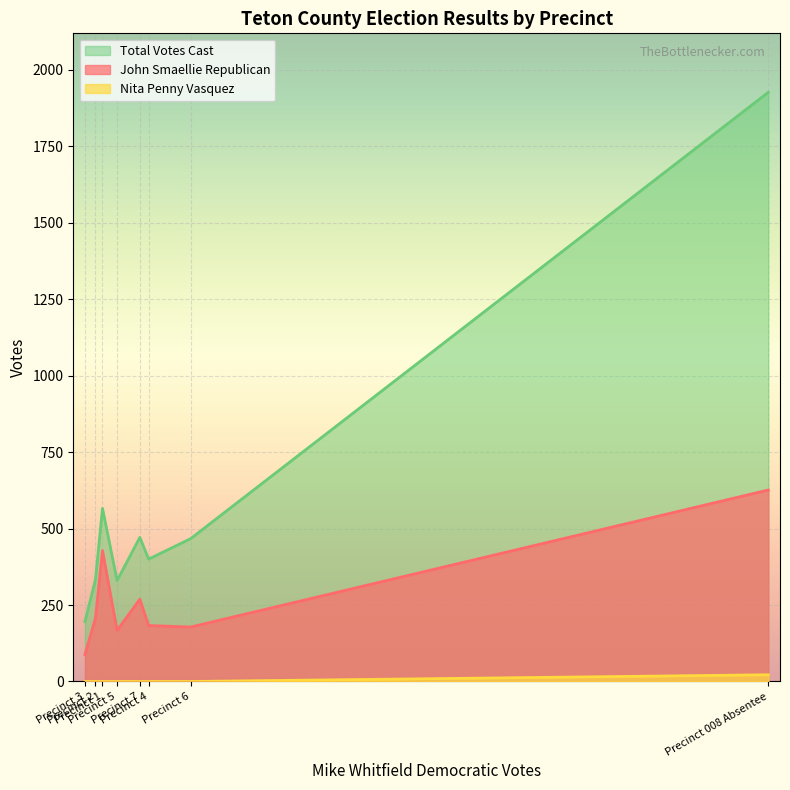

True or false: John Smaellie Republican and Total Votes Cast intersect in this chart.

False